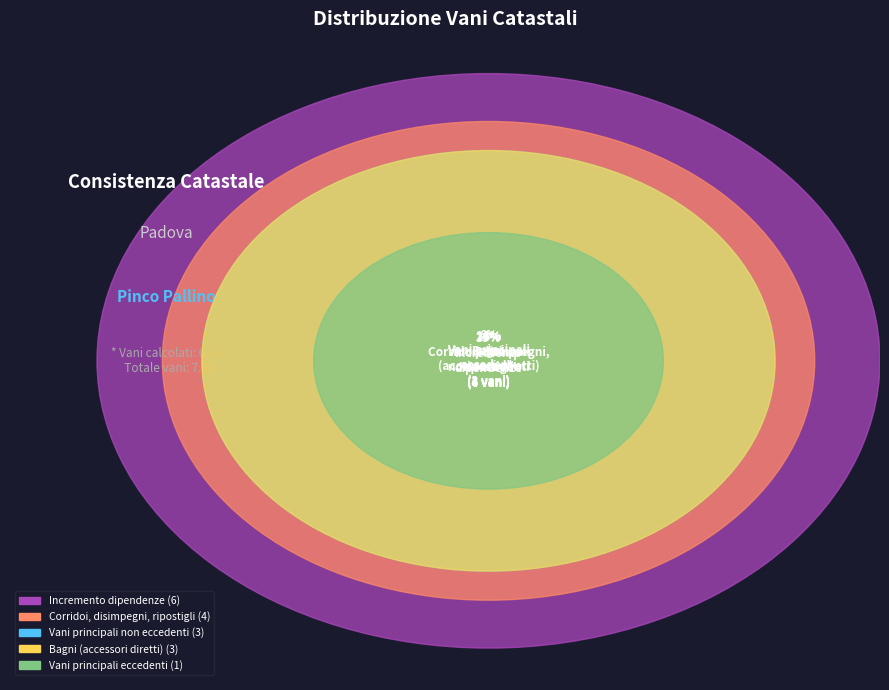

True or false: vani principali eccedenti accounts for 6% of the total.

True